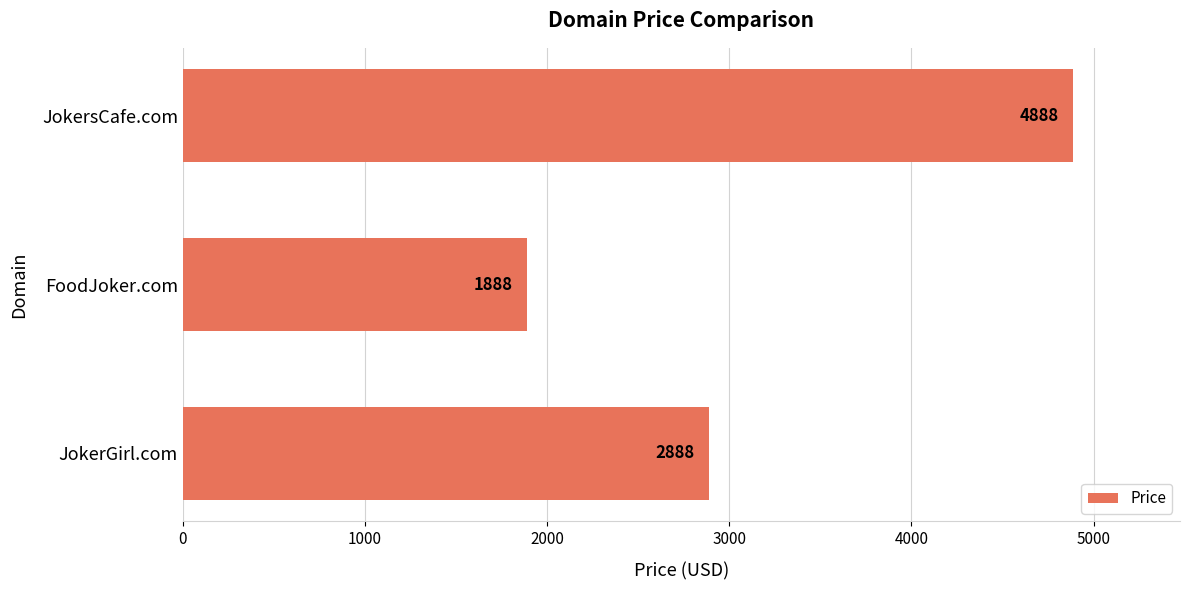

Does the chart contain stacked bars?

No